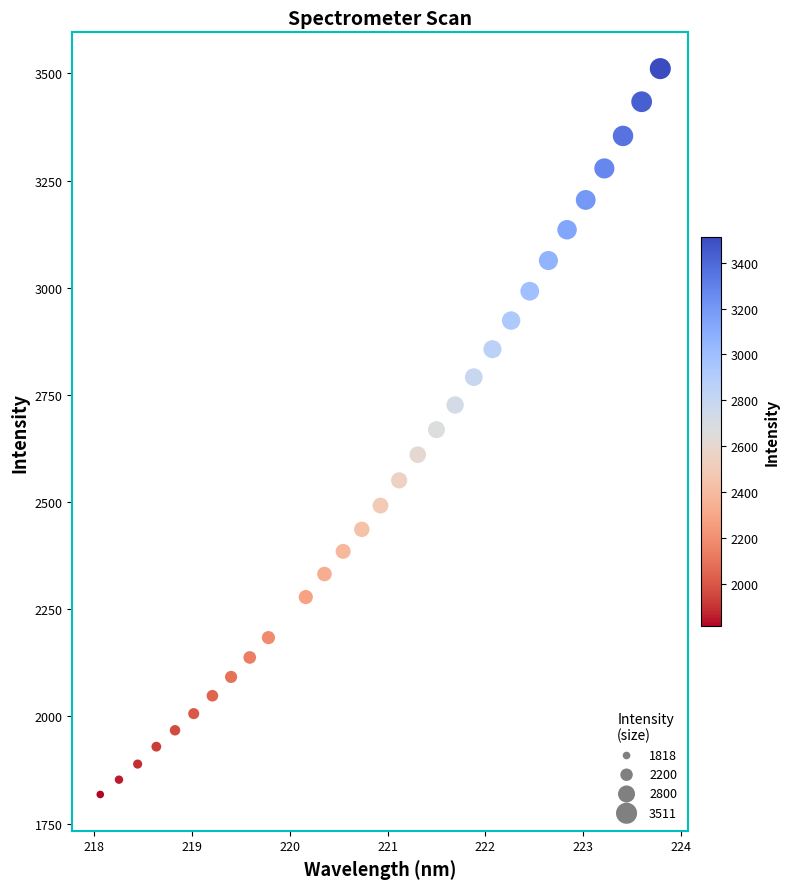

What is the range of X values (max minus min)?

5.7